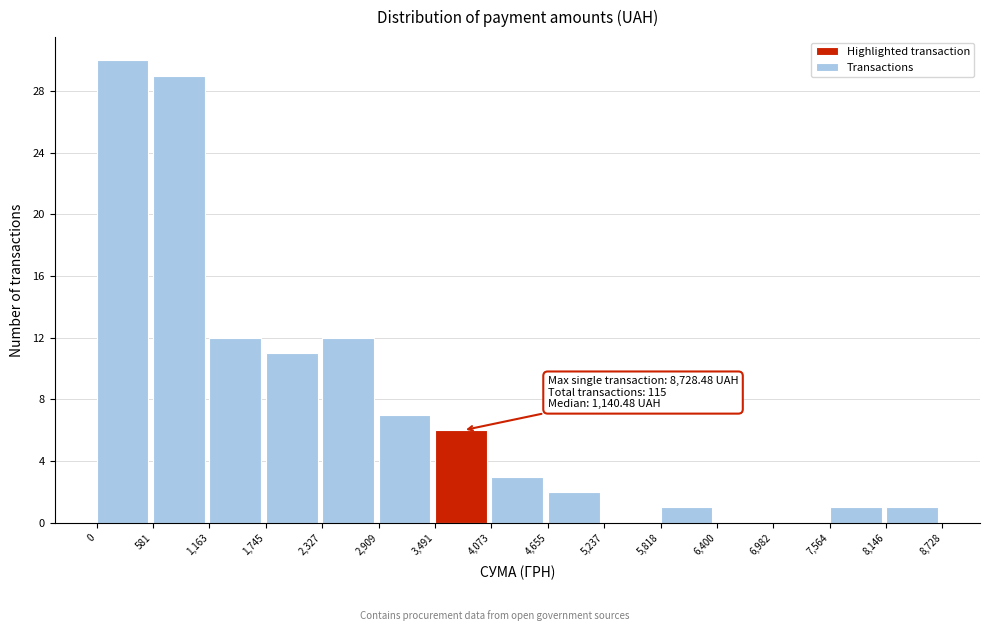

Over which range of the x-axis is the bar tallest?

0 to 581